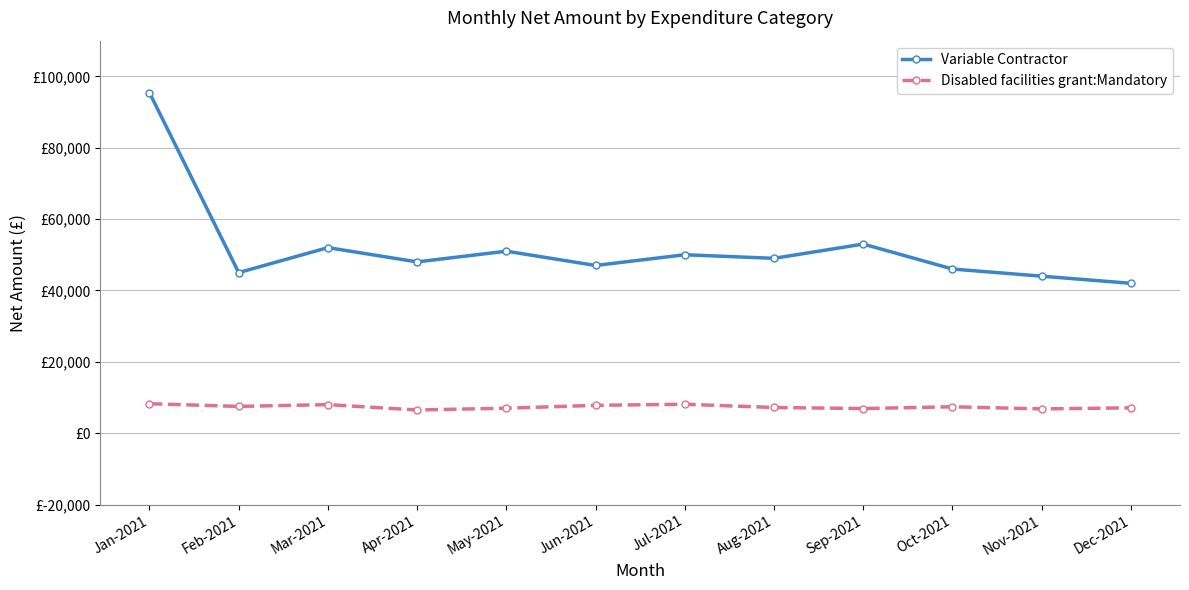

What is the sum of the Disabled facilities grant:Mandatory values at Mar-2021 and Jan-2021?

16254.3